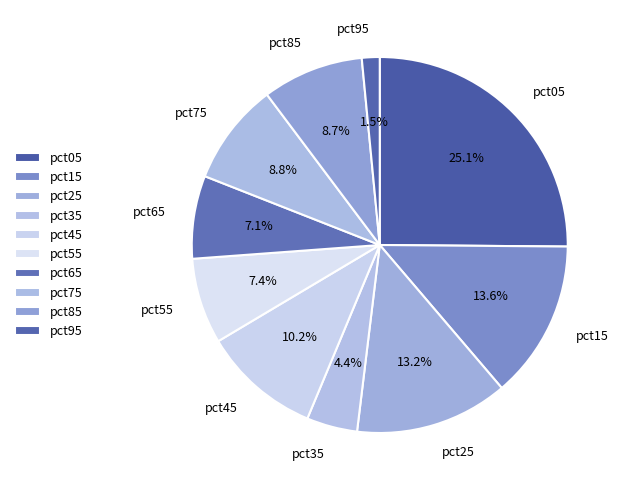

To the nearest percent, what is the combined percentage of pct95 and pct85?

10%